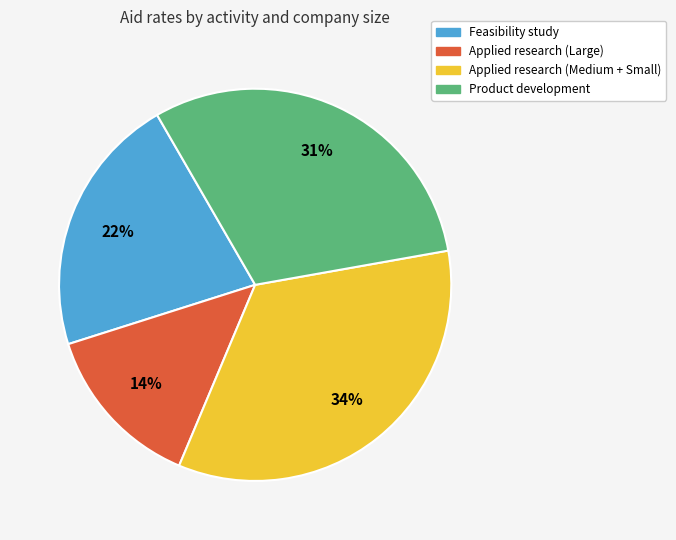

To the nearest percent, what is the difference between the largest and smallest slice percentages?

20%